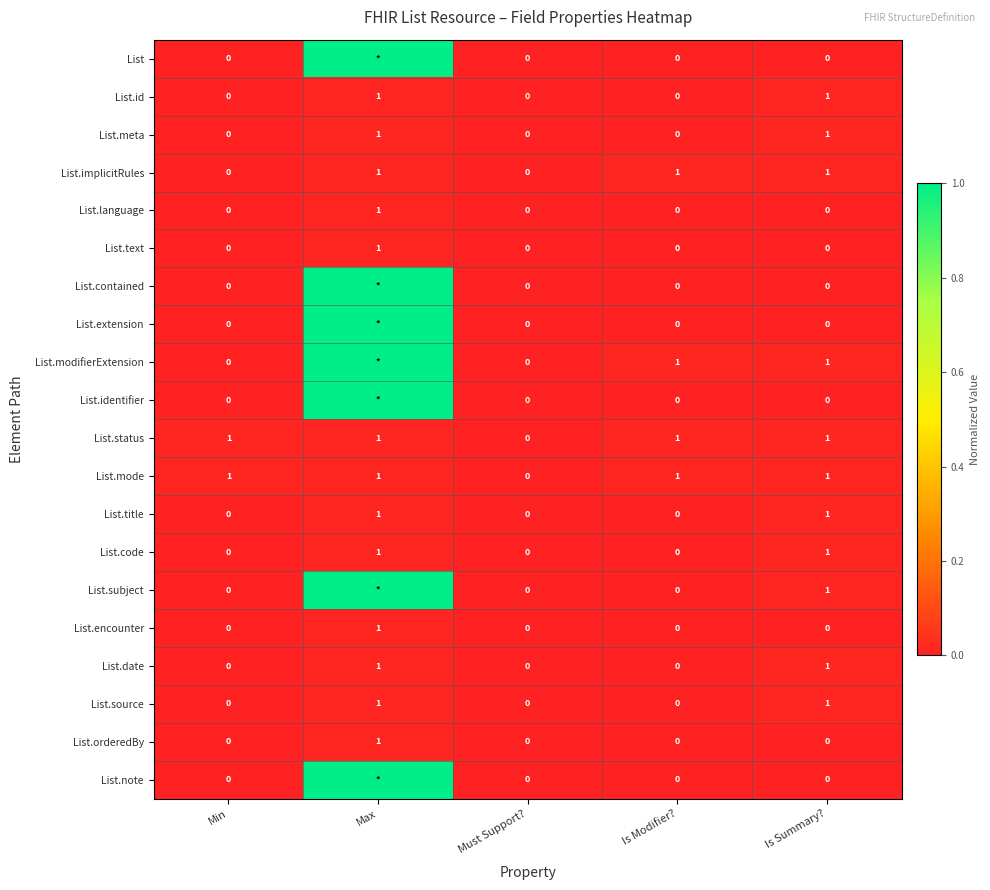

How many data points does each series have?

5